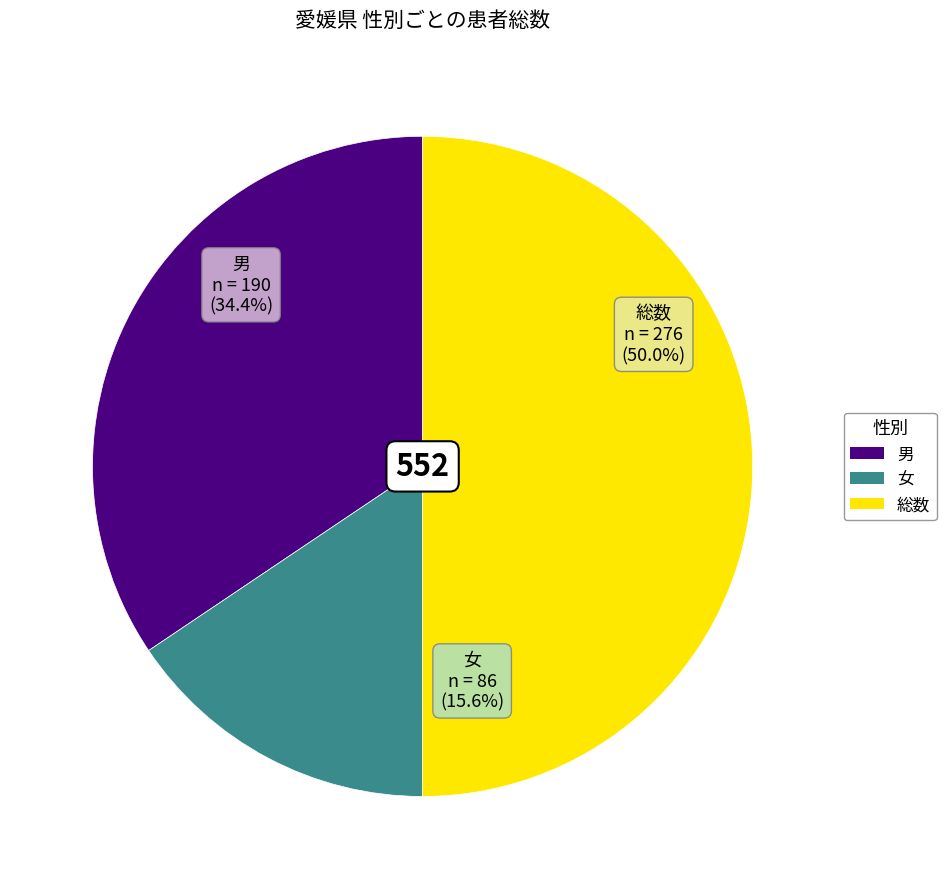

Which has a higher value, 男 or 総数?

総数